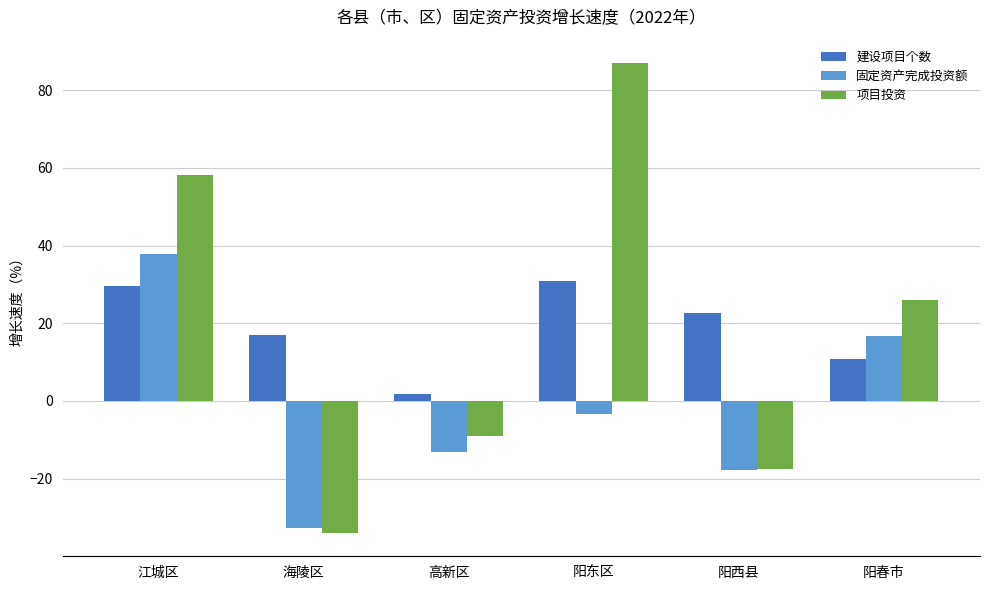

Read the 建设项目个数 value at 阳西县.

22.6